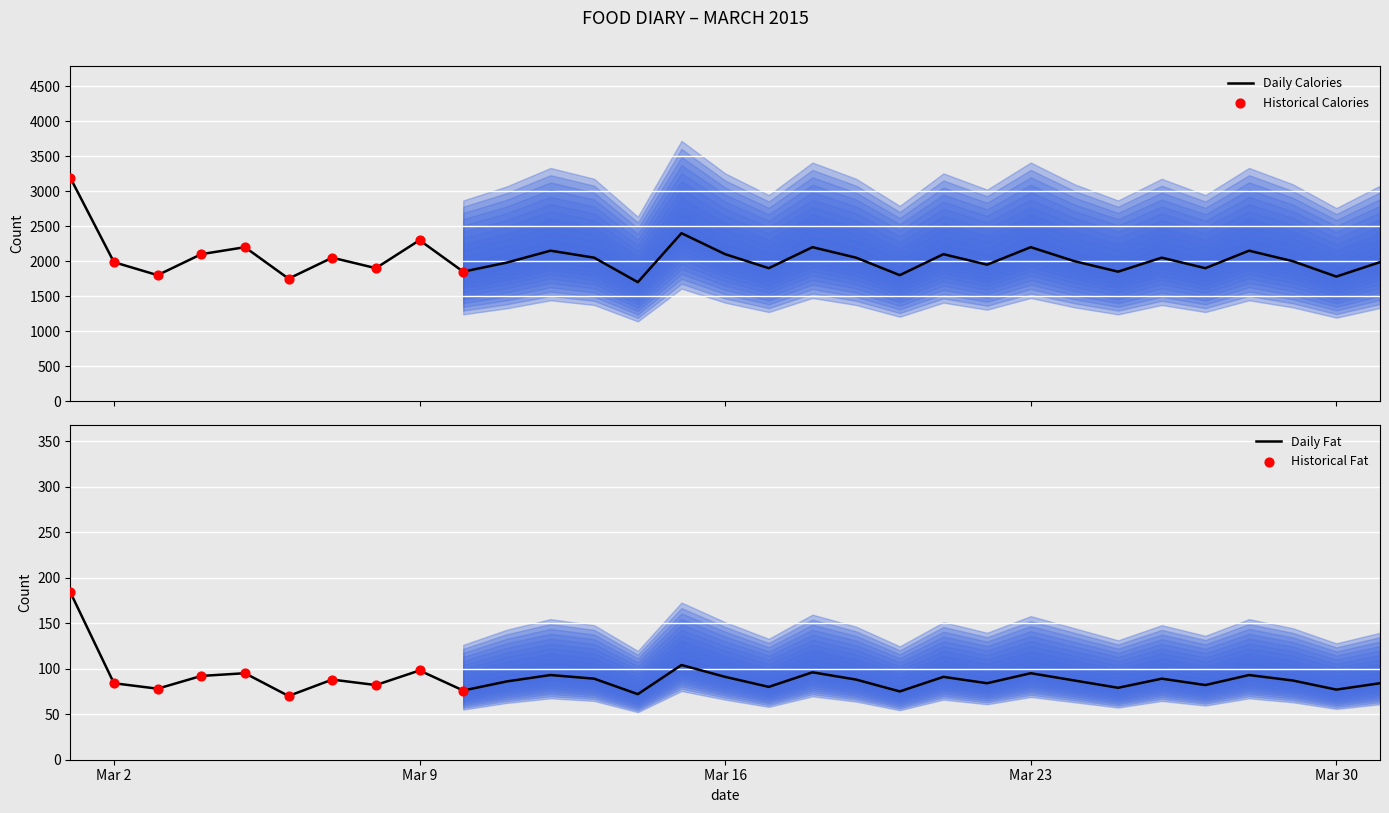

Which series has the largest total across all categories?

cals